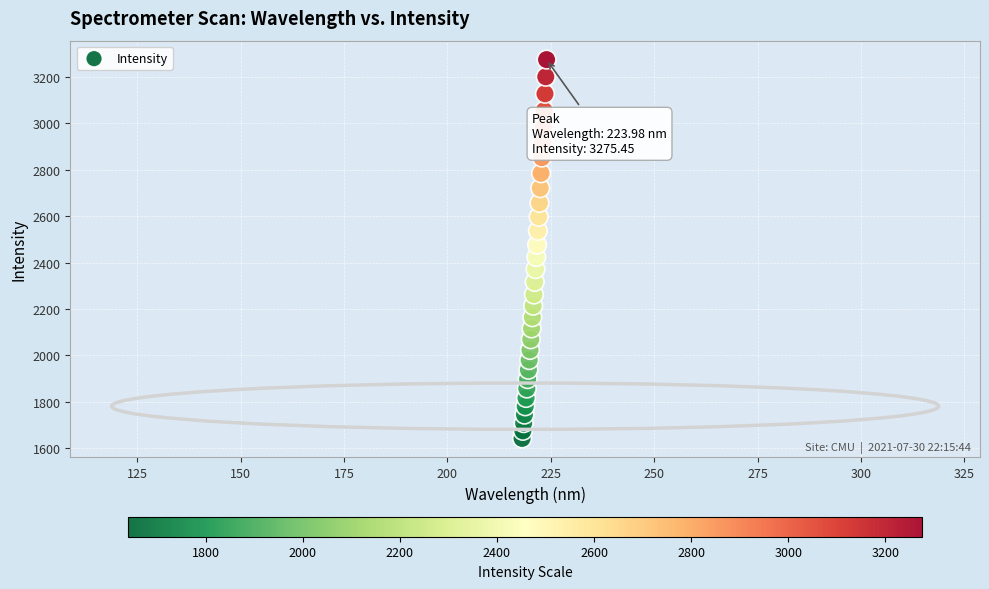

What is the range of X values (max minus min)?

5.9